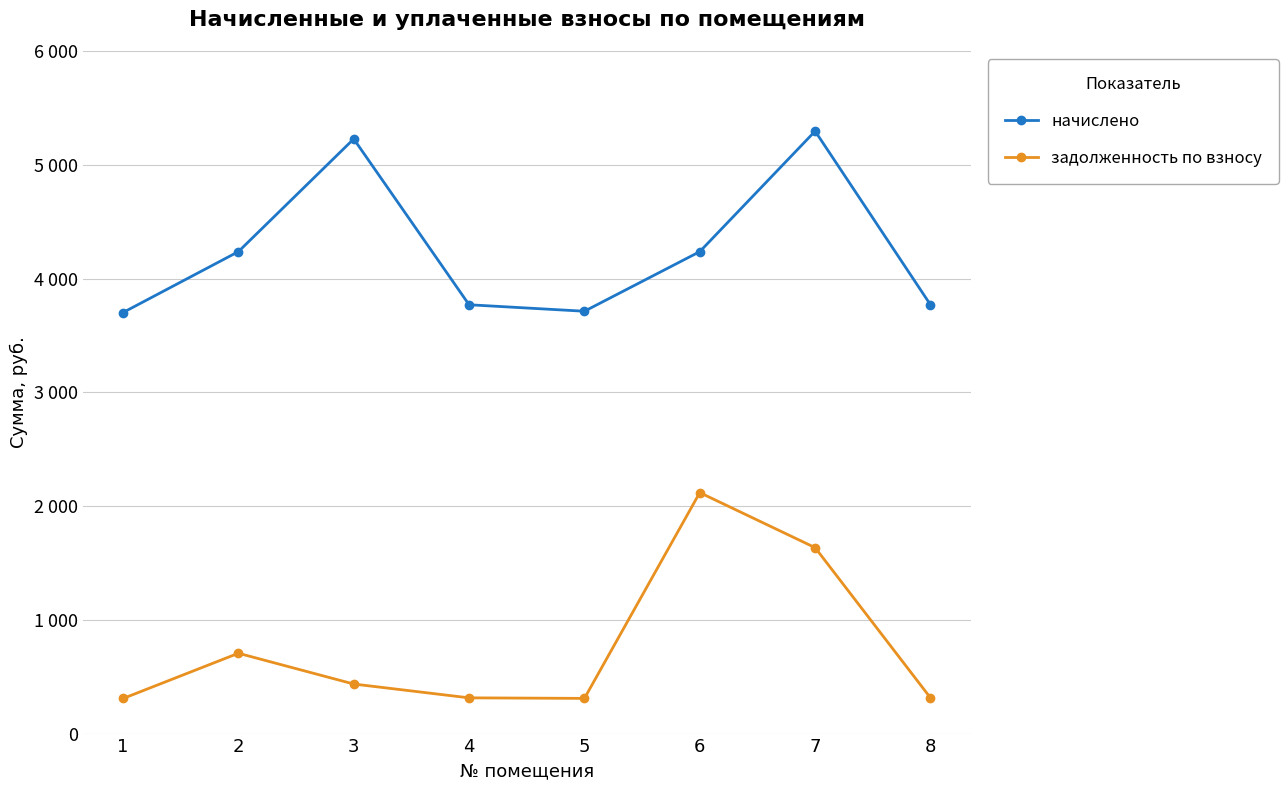

What is the smallest value displayed?

308.4